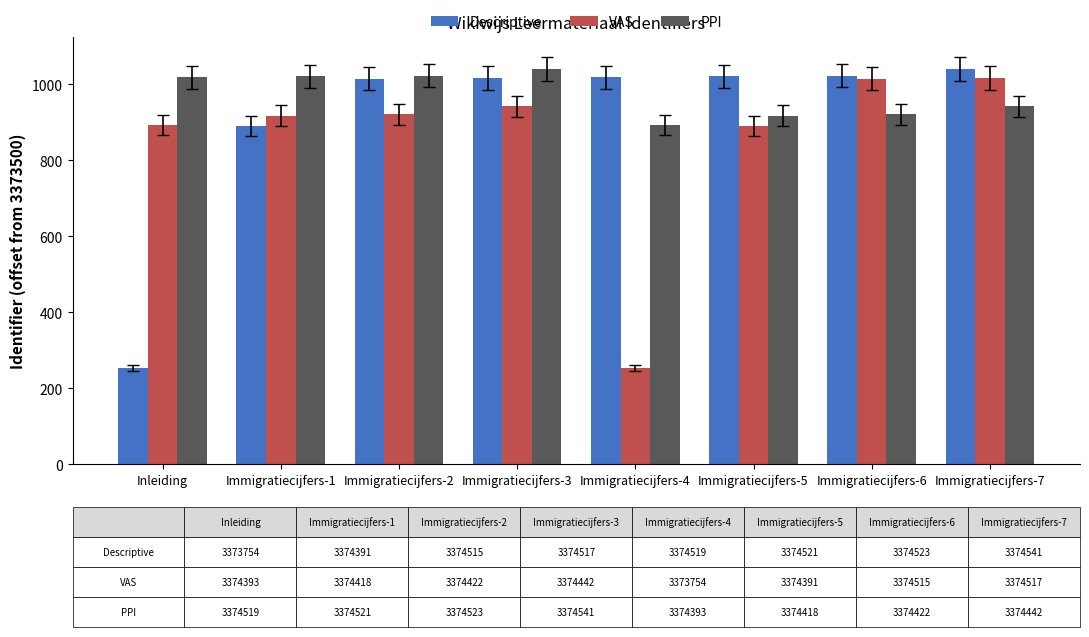

What is the sum of all Descriptive values?

7281